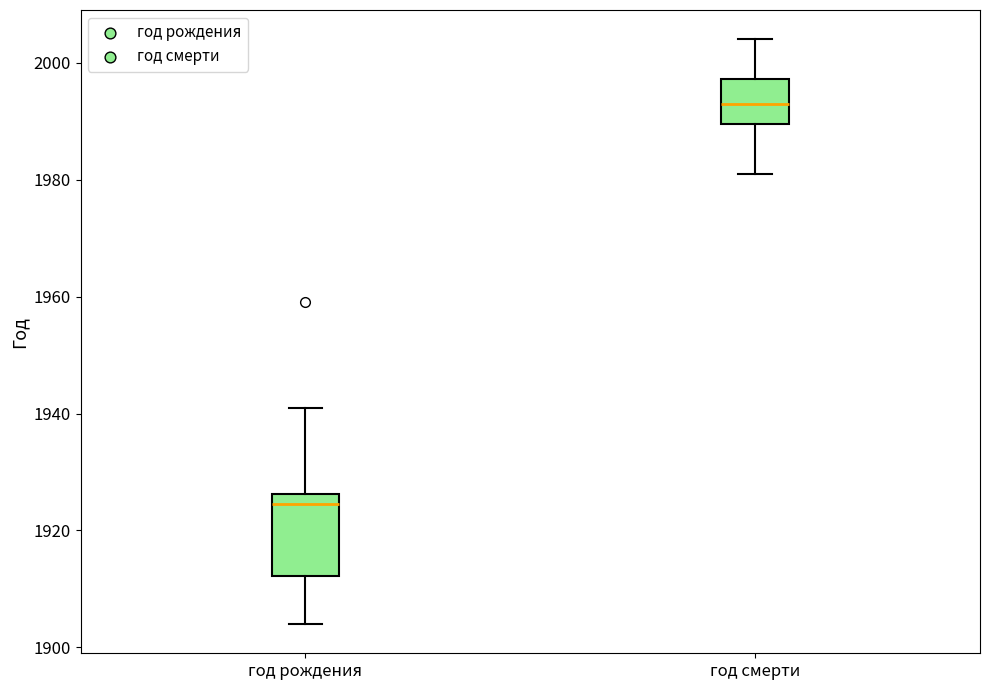

Which box is the tallest, from its lower edge to its upper edge?

год рождения